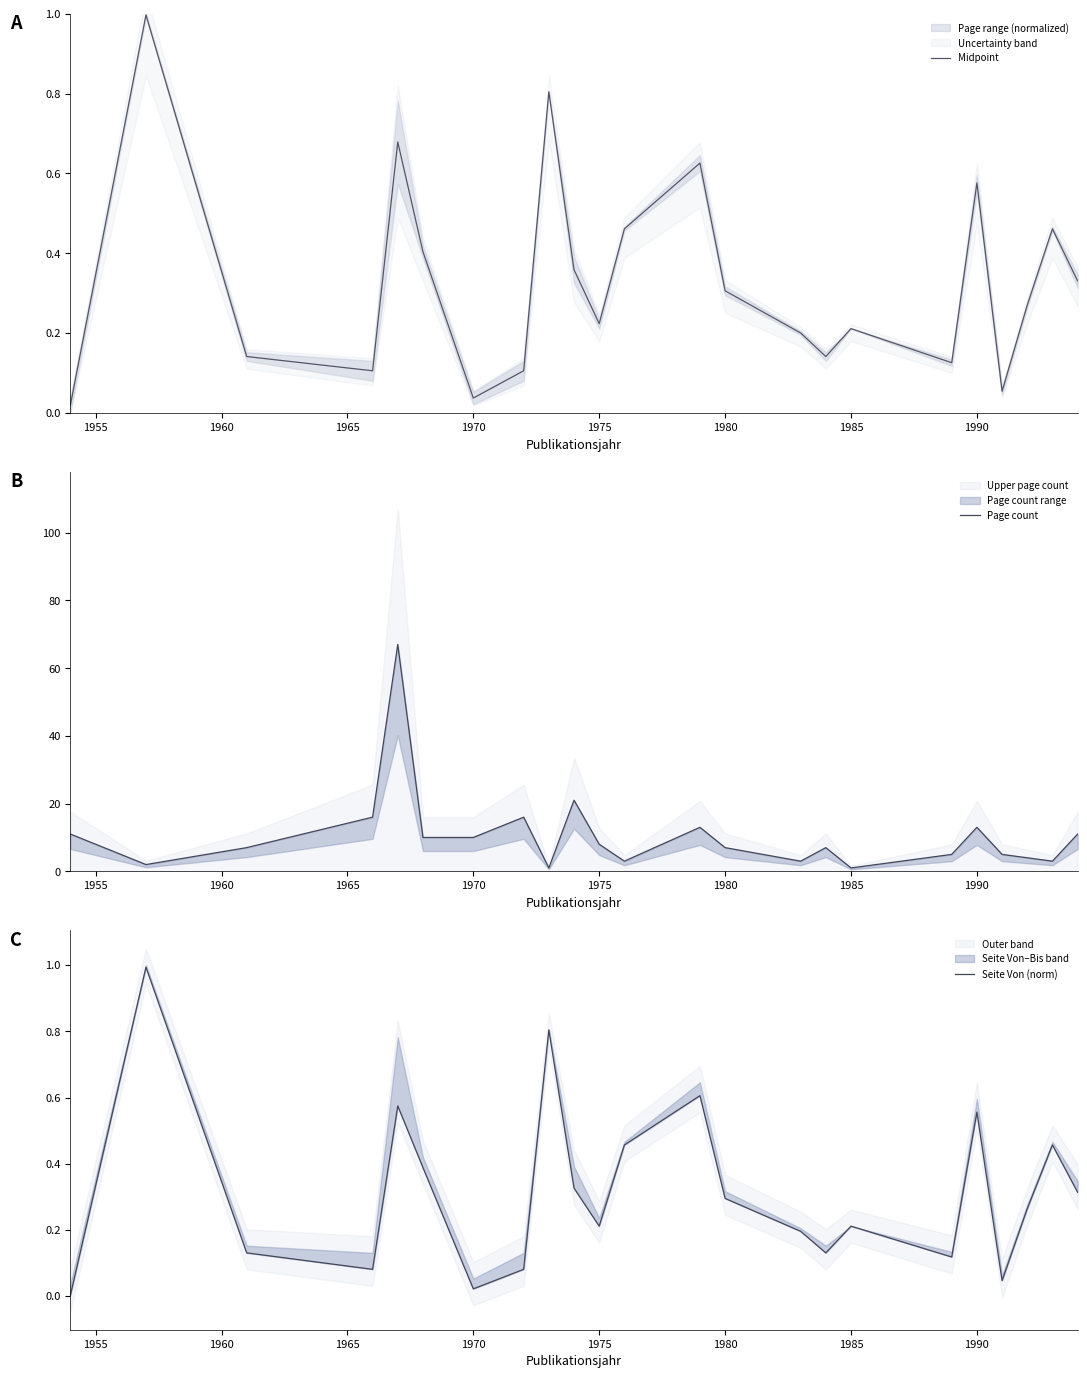

Rank the series by their maximum value, from lowest to highest.

Seite Von (norm), Midpoint, Page count